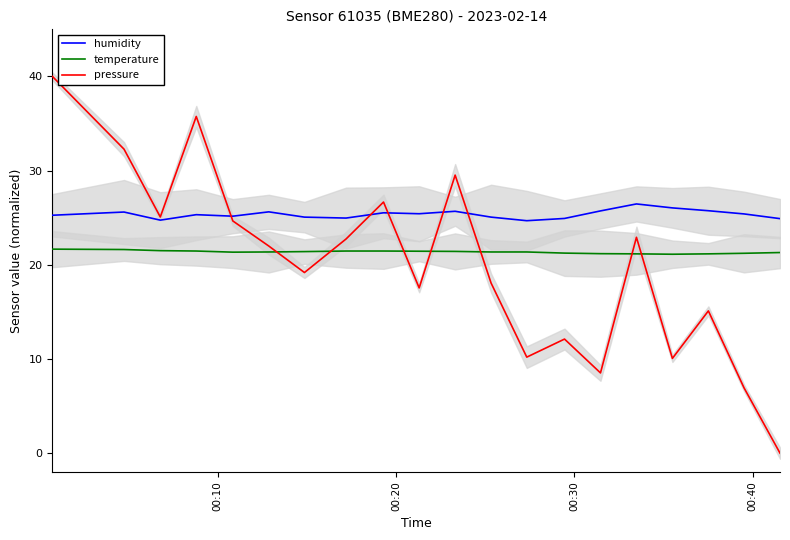

Reading left to right, list all the values displayed in this chart.

humidity: 25.3	25.6	24.7	25.3	25.2	25.6	25.1	25.0	25.5	25.4	25.7	25.1	24.7	24.9	25.7	26.5	26.0	25.7	25.4	24.9
temperature: 21.7	21.6	21.5	21.5	21.3	21.4	21.4	21.5	21.5	21.4	21.4	21.4	21.4	21.2	21.2	21.2	21.1	21.2	21.2	21.3
pressure: 40.0	32.3	25.1	35.7	24.7	22.0	19.2	22.7	26.7	17.5	29.5	18.1	10.2	12.1	8.5	22.9	10.1	15.1	6.9	0.0